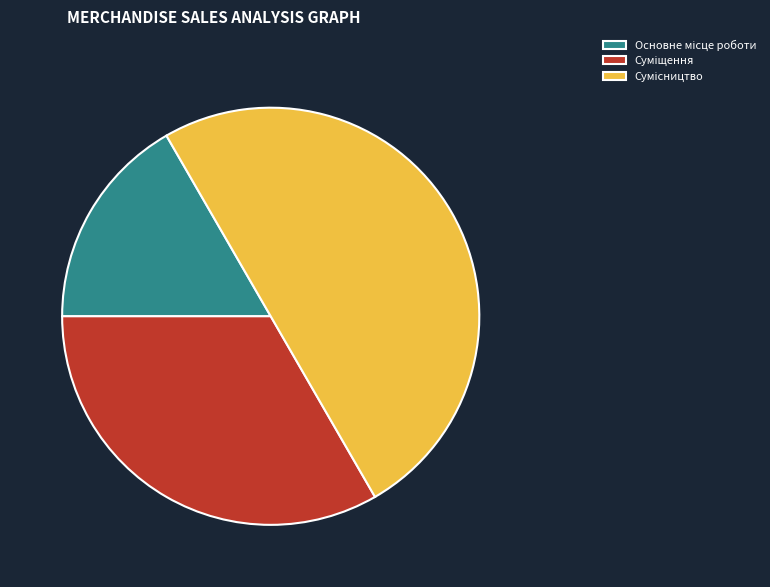

Count the number of slices in the pie.

3